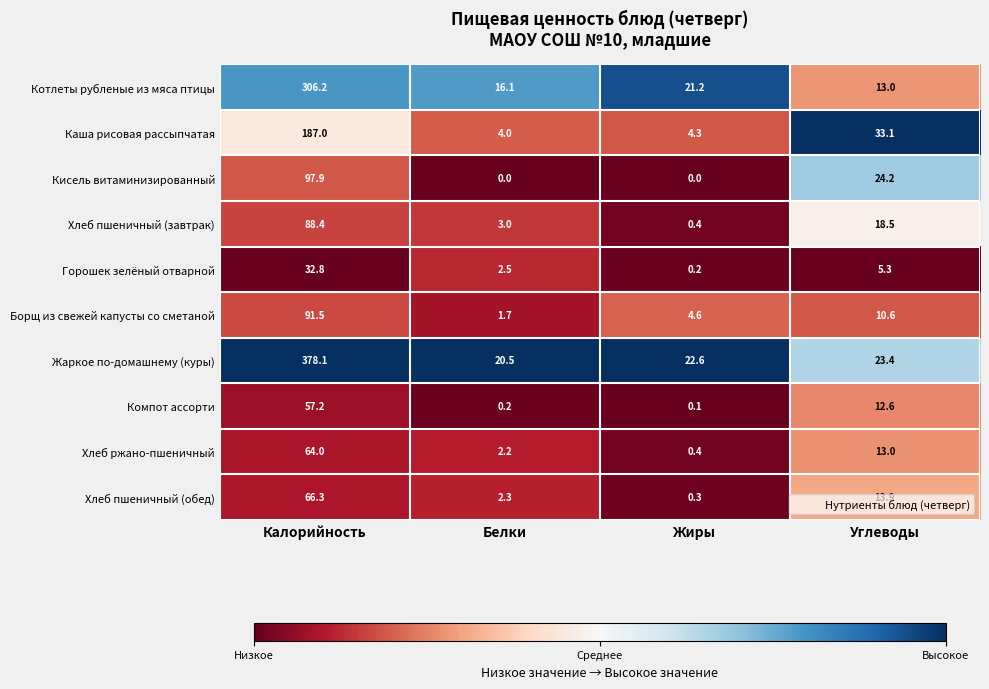

Rank the series at Калорийность from lowest to highest value.

Горошек зелёный отварной, Компот ассорти, Хлеб ржано-пшеничный, Хлеб пшеничный (обед), Хлеб пшеничный (завтрак), Борщ из свежей капусты со сметаной, Кисель витаминизированный, Каша рисовая рассыпчатая, Котлеты рубленые из мяса птицы, Жаркое по-домашнему (куры)